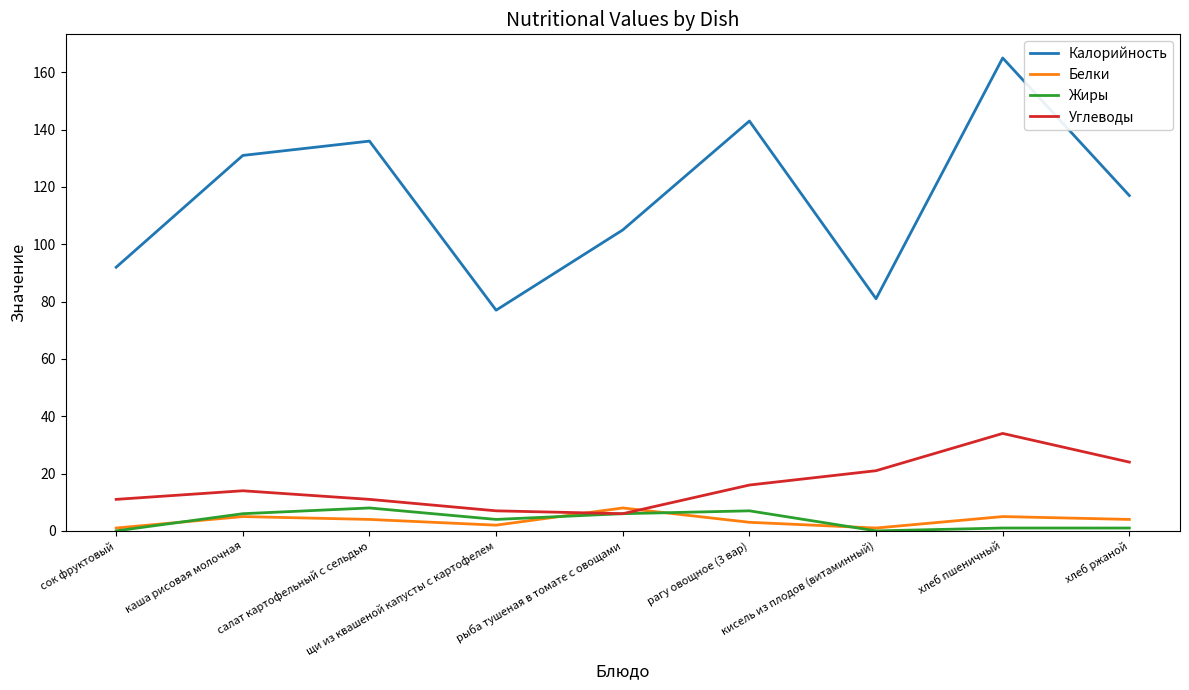

Between щи из квашеной капусты с картофелем and хлеб пшеничный, which series saw the biggest shift?

Калорийность